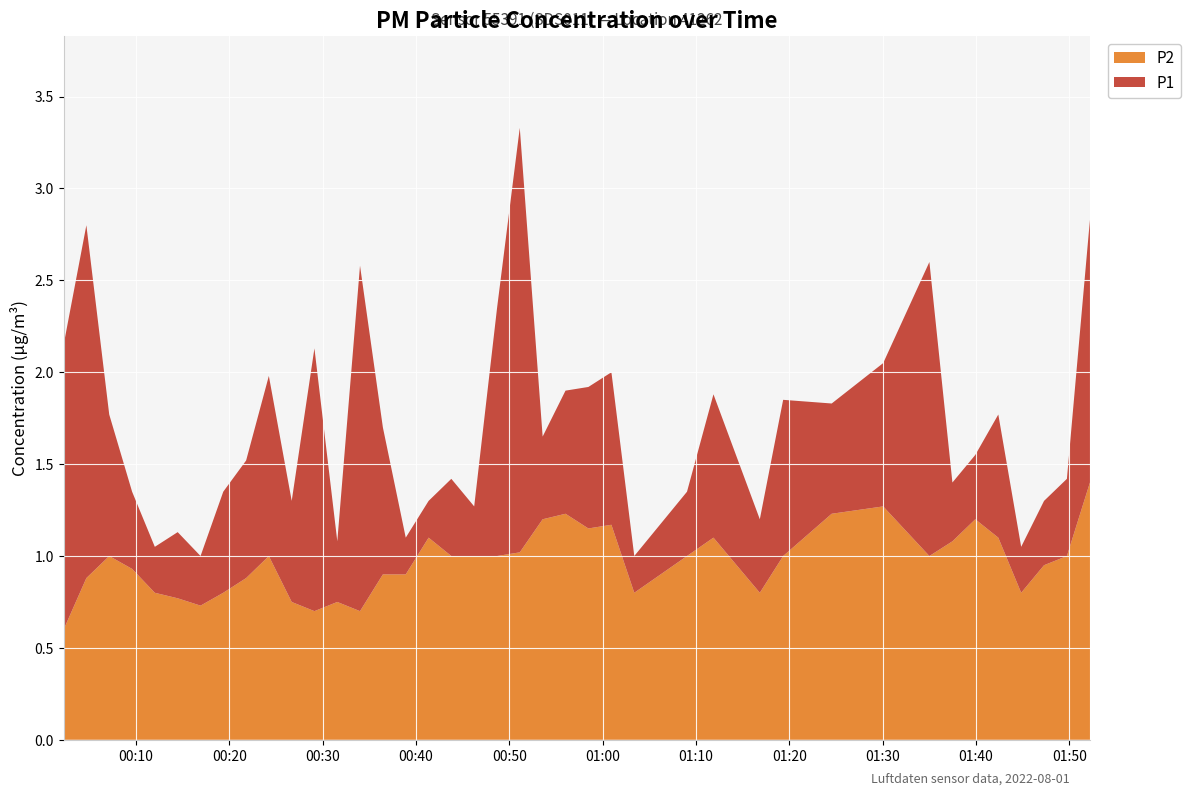

Reading left to right, what are all the values shown in this chart?

P1: 2022-08-01T00:02:15=2.1	2022-08-01T00:04:41=2.8	2022-08-01T00:07:08=1.8	2022-08-01T00:09:35=1.4	2022-08-01T00:12:01=1.1	2022-08-01T00:14:28=1.1	2022-08-01T00:16:55=1.0	2022-08-01T00:19:21=1.4	2022-08-01T00:21:48=1.5	2022-08-01T00:24:14=2.0	2022-08-01T00:26:41=1.3	2022-08-01T00:29:07=2.1	2022-08-01T00:31:34=1.1	2022-08-01T00:34:00=2.6	2022-08-01T00:36:27=1.7	2022-08-01T00:38:54=1.1	2022-08-01T00:41:21=1.3	2022-08-01T00:43:47=1.4	2022-08-01T00:46:14=1.3	2022-08-01T00:48:41=2.4	2022-08-01T00:51:07=3.3	2022-08-01T00:53:34=1.6	2022-08-01T00:56:01=1.9	2022-08-01T00:58:28=1.9	2022-08-01T01:00:56=2.0	2022-08-01T01:03:23=1.0	2022-08-01T01:09:02=1.4	2022-08-01T01:11:52=1.9	2022-08-01T01:16:50=1.2	2022-08-01T01:19:20=1.9	2022-08-01T01:24:32=1.8	2022-08-01T01:30:03=2.0	2022-08-01T01:35:00=2.6	2022-08-01T01:37:28=1.4	2022-08-01T01:39:55=1.6	2022-08-01T01:42:23=1.8	2022-08-01T01:44:50=1.1	2022-08-01T01:47:17=1.3	2022-08-01T01:49:44=1.4	2022-08-01T01:52:12=2.8
P2: 2022-08-01T00:02:15=0.6	2022-08-01T00:04:41=0.9	2022-08-01T00:07:08=1.0	2022-08-01T00:09:35=0.9	2022-08-01T00:12:01=0.8	2022-08-01T00:14:28=0.8	2022-08-01T00:16:55=0.7	2022-08-01T00:19:21=0.8	2022-08-01T00:21:48=0.9	2022-08-01T00:24:14=1.0	2022-08-01T00:26:41=0.8	2022-08-01T00:29:07=0.7	2022-08-01T00:31:34=0.8	2022-08-01T00:34:00=0.7	2022-08-01T00:36:27=0.9	2022-08-01T00:38:54=0.9	2022-08-01T00:41:21=1.1	2022-08-01T00:43:47=1.0	2022-08-01T00:46:14=1.0	2022-08-01T00:48:41=1.0	2022-08-01T00:51:07=1.0	2022-08-01T00:53:34=1.2	2022-08-01T00:56:01=1.2	2022-08-01T00:58:28=1.1	2022-08-01T01:00:56=1.2	2022-08-01T01:03:23=0.8	2022-08-01T01:09:02=1.0	2022-08-01T01:11:52=1.1	2022-08-01T01:16:50=0.8	2022-08-01T01:19:20=1.0	2022-08-01T01:24:32=1.2	2022-08-01T01:30:03=1.3	2022-08-01T01:35:00=1.0	2022-08-01T01:37:28=1.1	2022-08-01T01:39:55=1.2	2022-08-01T01:42:23=1.1	2022-08-01T01:44:50=0.8	2022-08-01T01:47:17=0.9	2022-08-01T01:49:44=1.0	2022-08-01T01:52:12=1.4